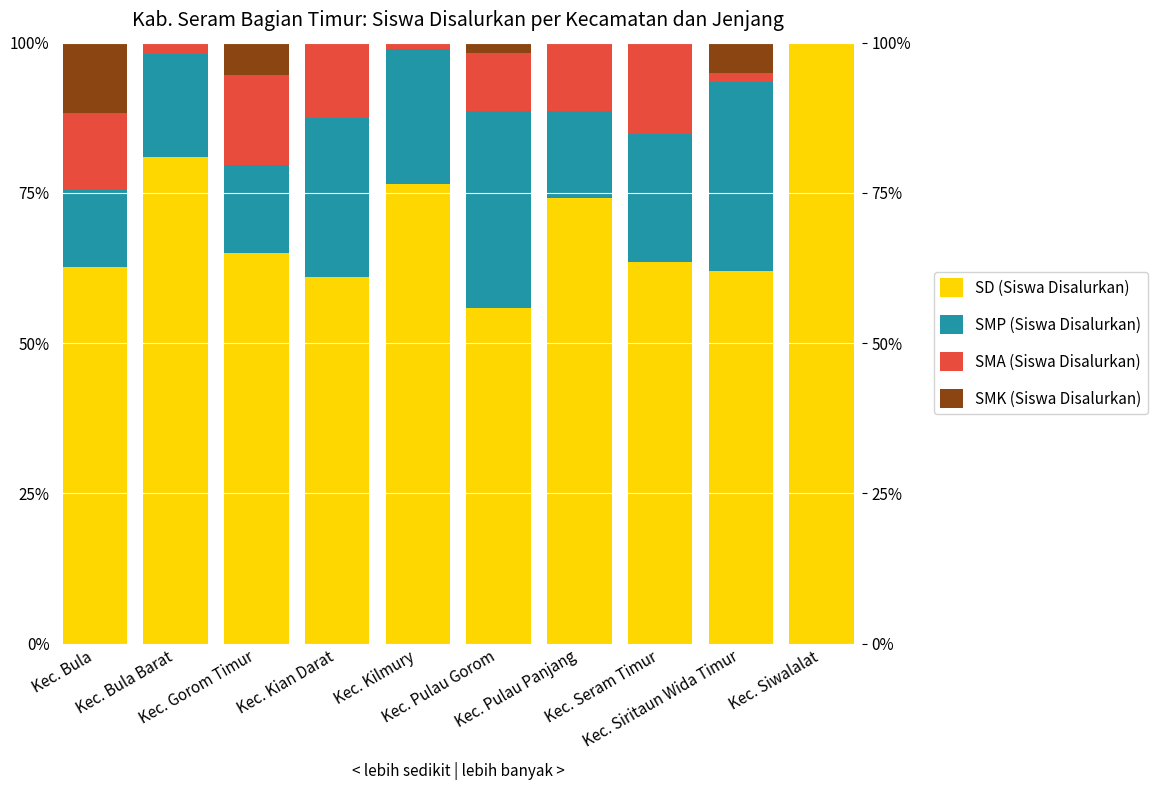

What is the difference between the maximum and second lowest values in the SD (Siswa Disalurkan) series?

39.0